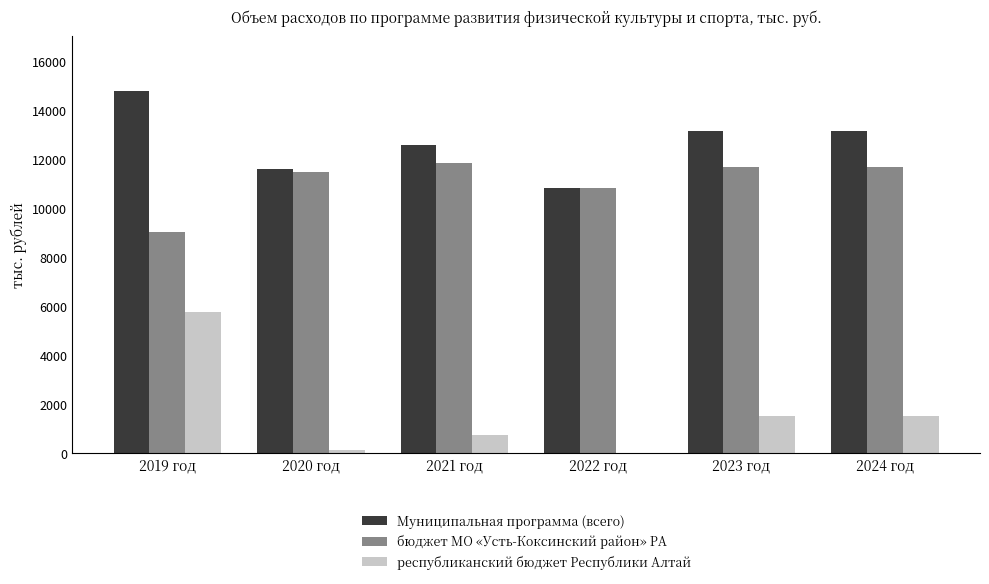

Reading right to left, extract all data points from this chart.

Муниципальная программа (всего): 13171.9	13171.9	10835.0	12583.8	11585.7	14809.6
бюджет МО «Усть-Коксинский район» РА: 11671.9	11671.9	10835.0	11856.1	11478.5	9042.7
республиканский бюджет Республики Алтай: 1500.0	1500.0	0.0	727.6	107.1	5767.0